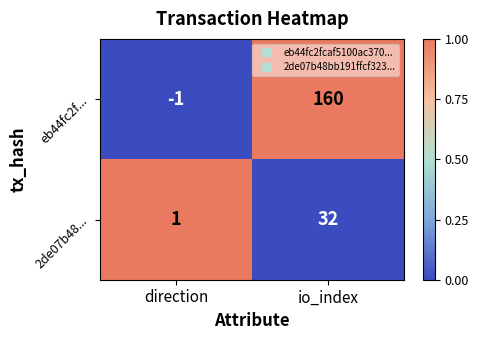

How many data points does each series have?

2